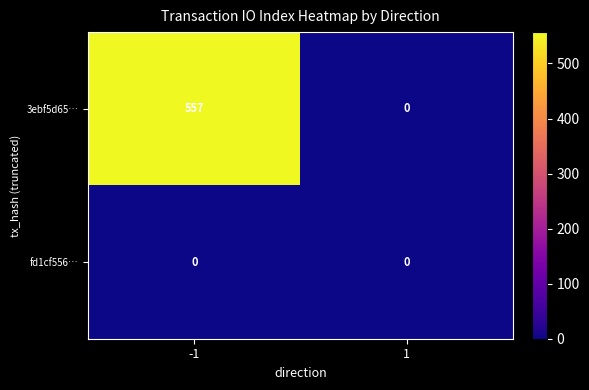

What is the sum of all 3ebf5d65… values?

557